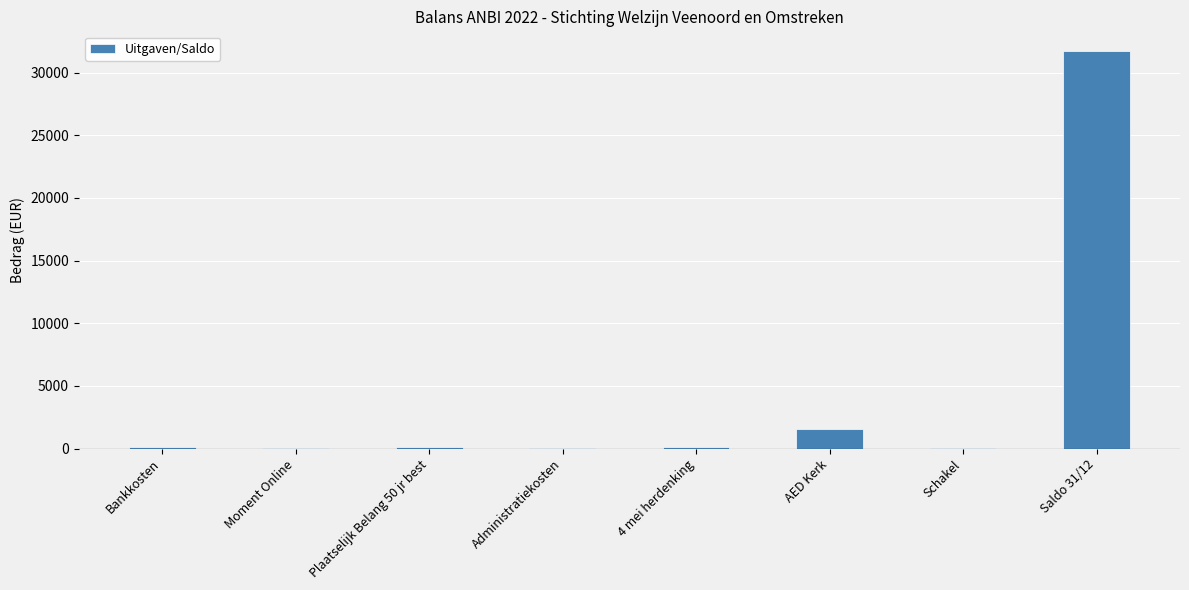

Where is the data nearest to the value 15880?

AED Kerk